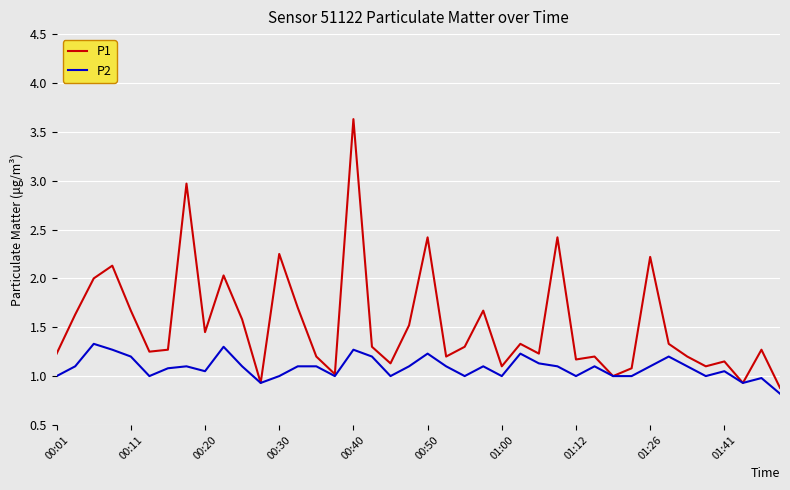

Is this an area chart (filled region under the line)?

No